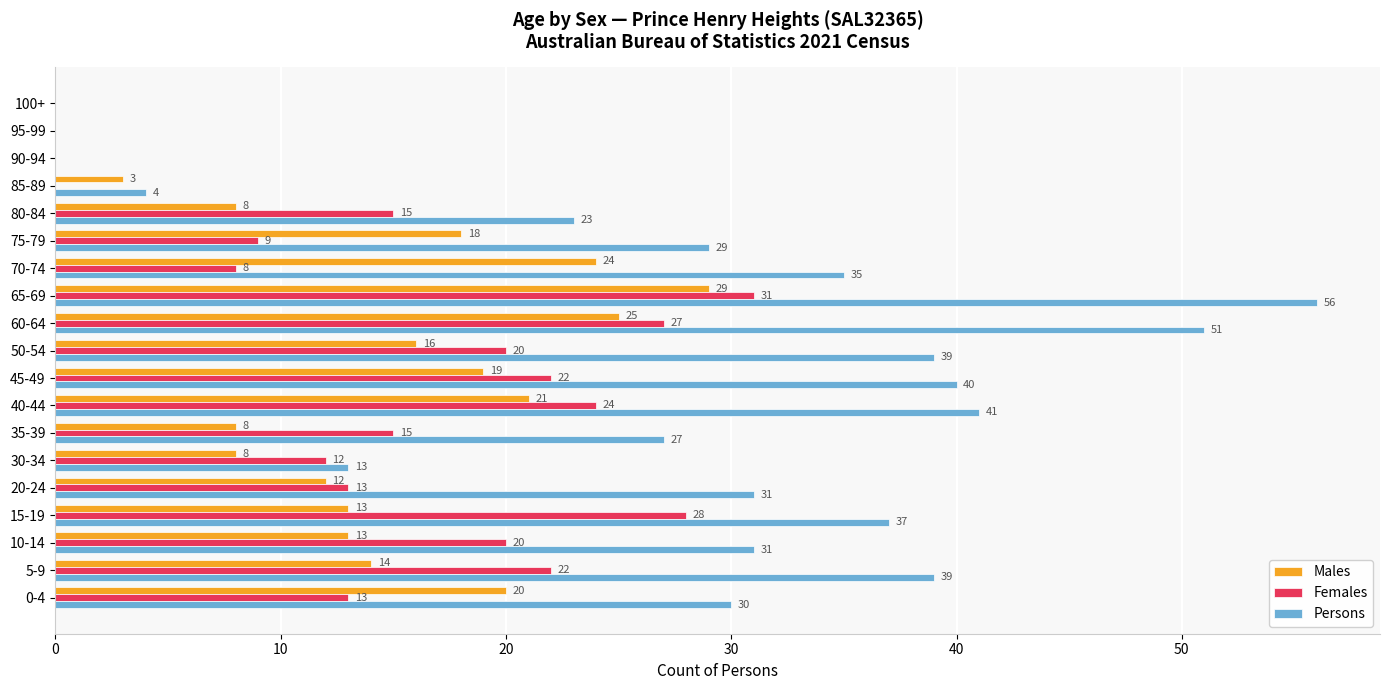

The value of Females at 95-99 is 0. True or false?

True